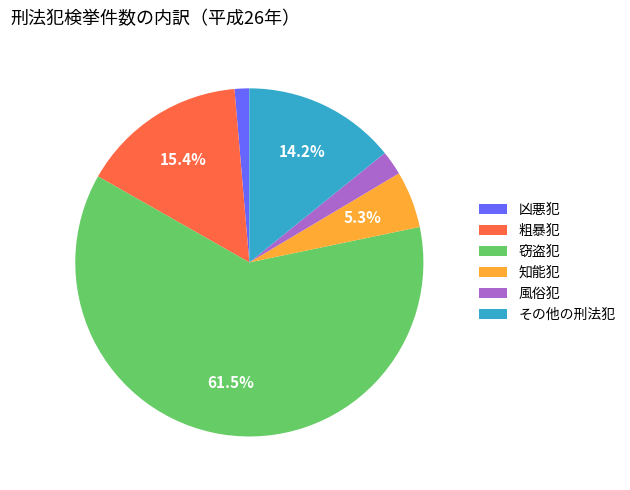

Which has a higher value, 風俗犯 or 窃盗犯?

窃盗犯